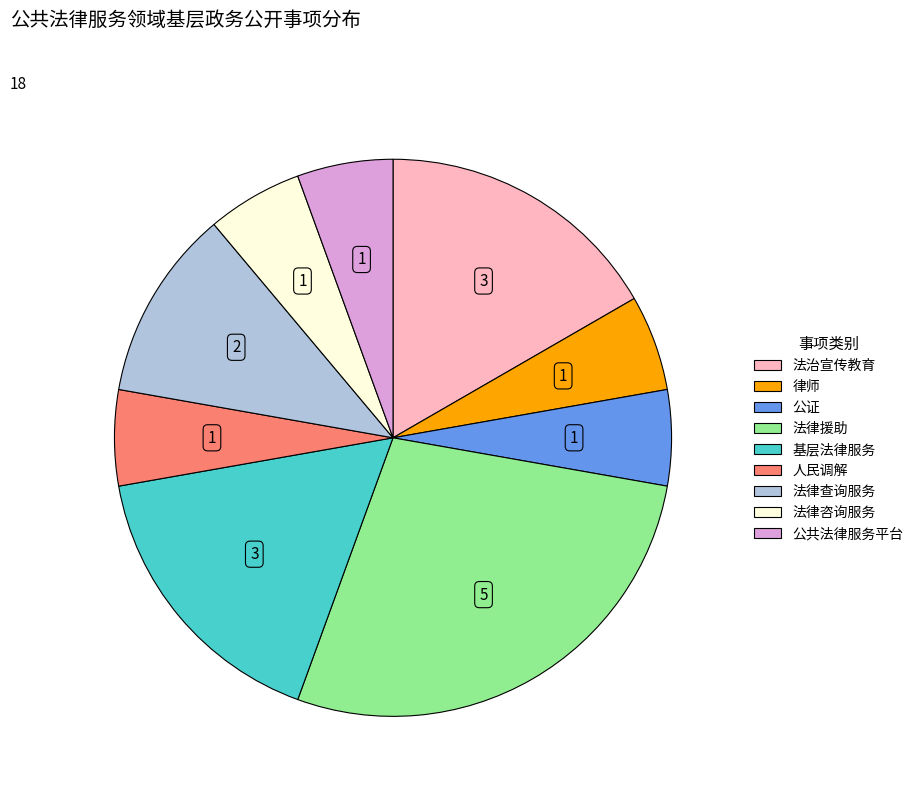

Do 公证 and 法律援助 together represent more than half of the pie?

No